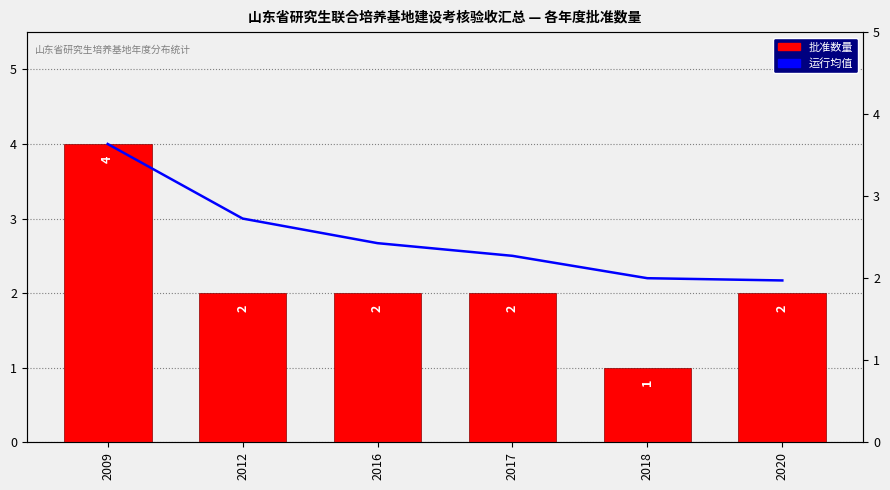

The value of 基地数量 at 2009 is 1.0. True or false?

False